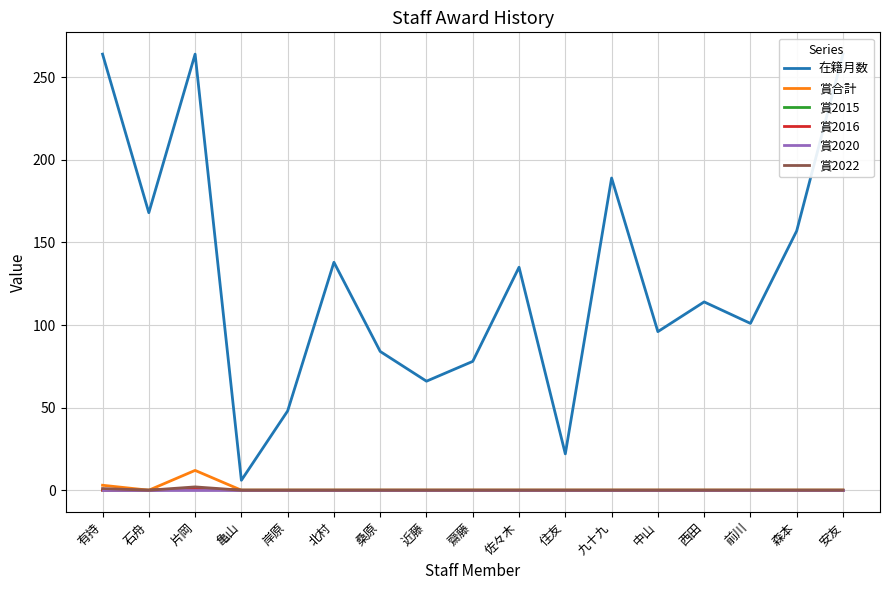

What position from the right is 有持?

17